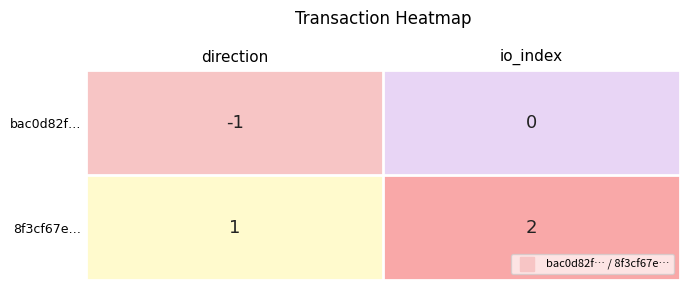

What is the sum of all 8f3cf67e… values?

3